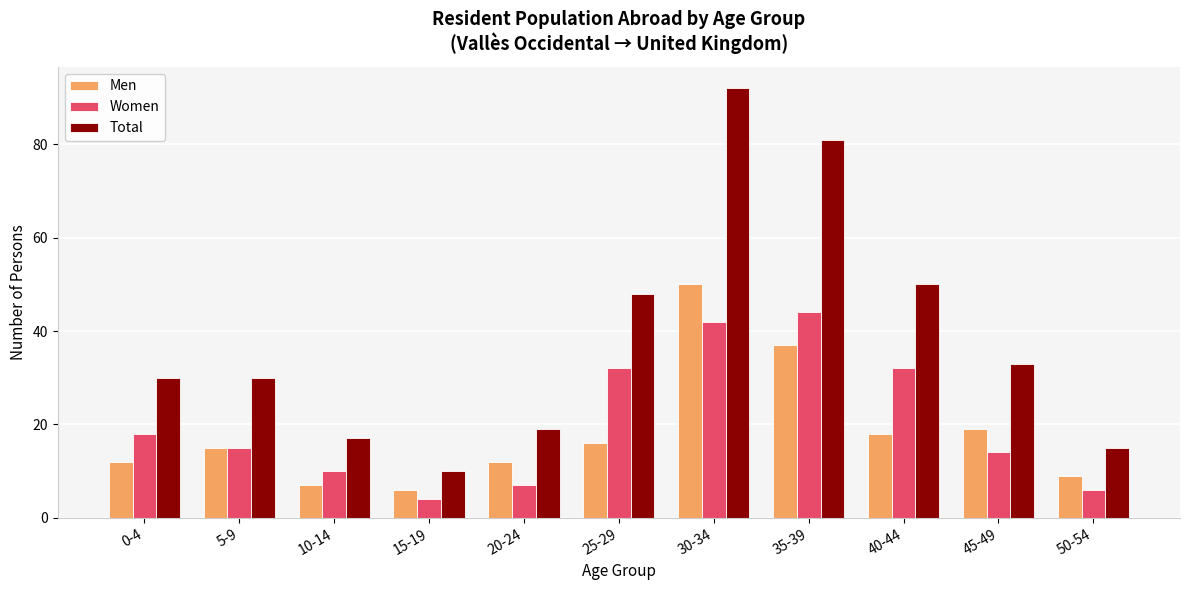

What is the label of the 1st bar from the left?

0-4